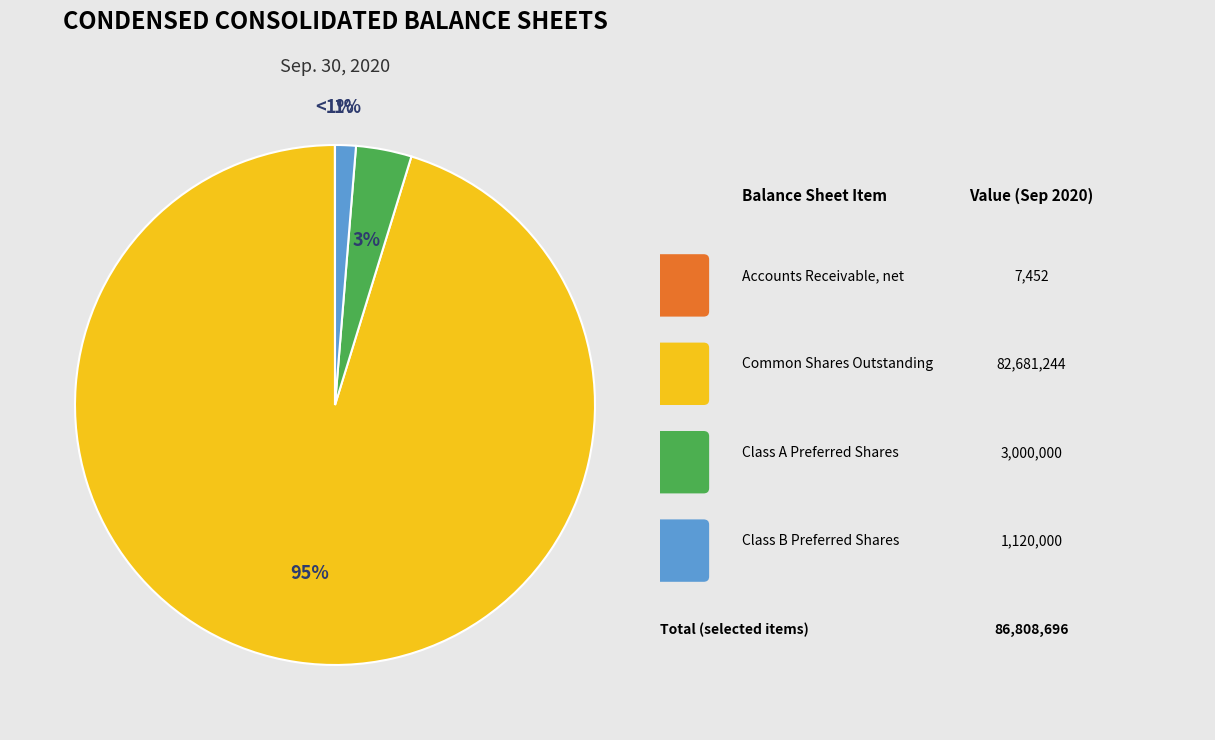

Is Accounts Receivable, net the majority of the pie?

No